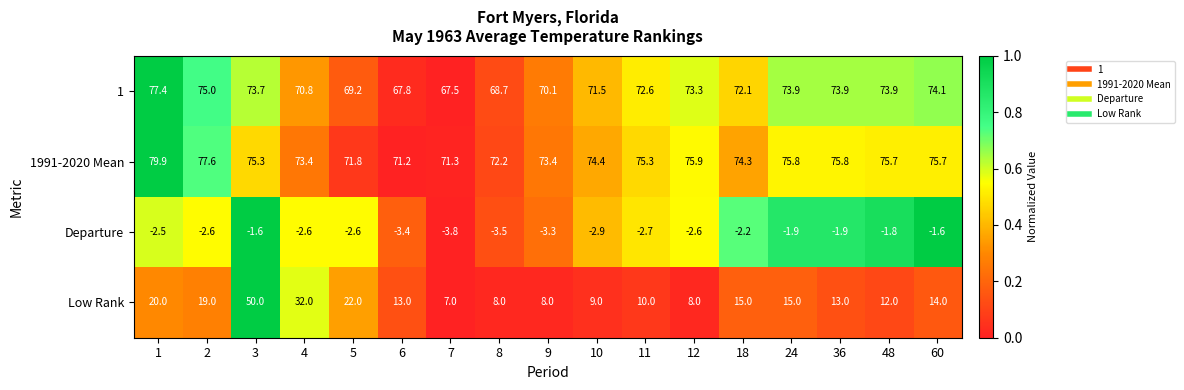

Between 6 and 48, which series saw the biggest shift?

1